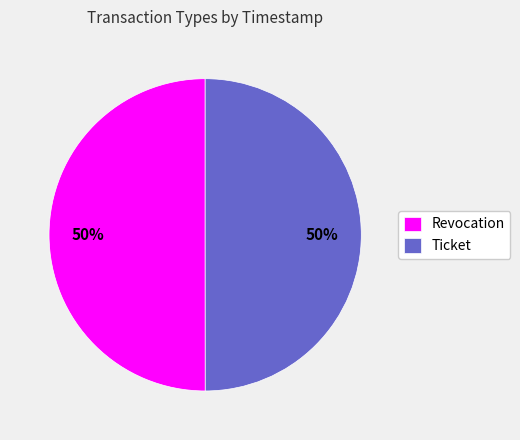

Do Revocation and Ticket together represent more than half of the pie?

Yes